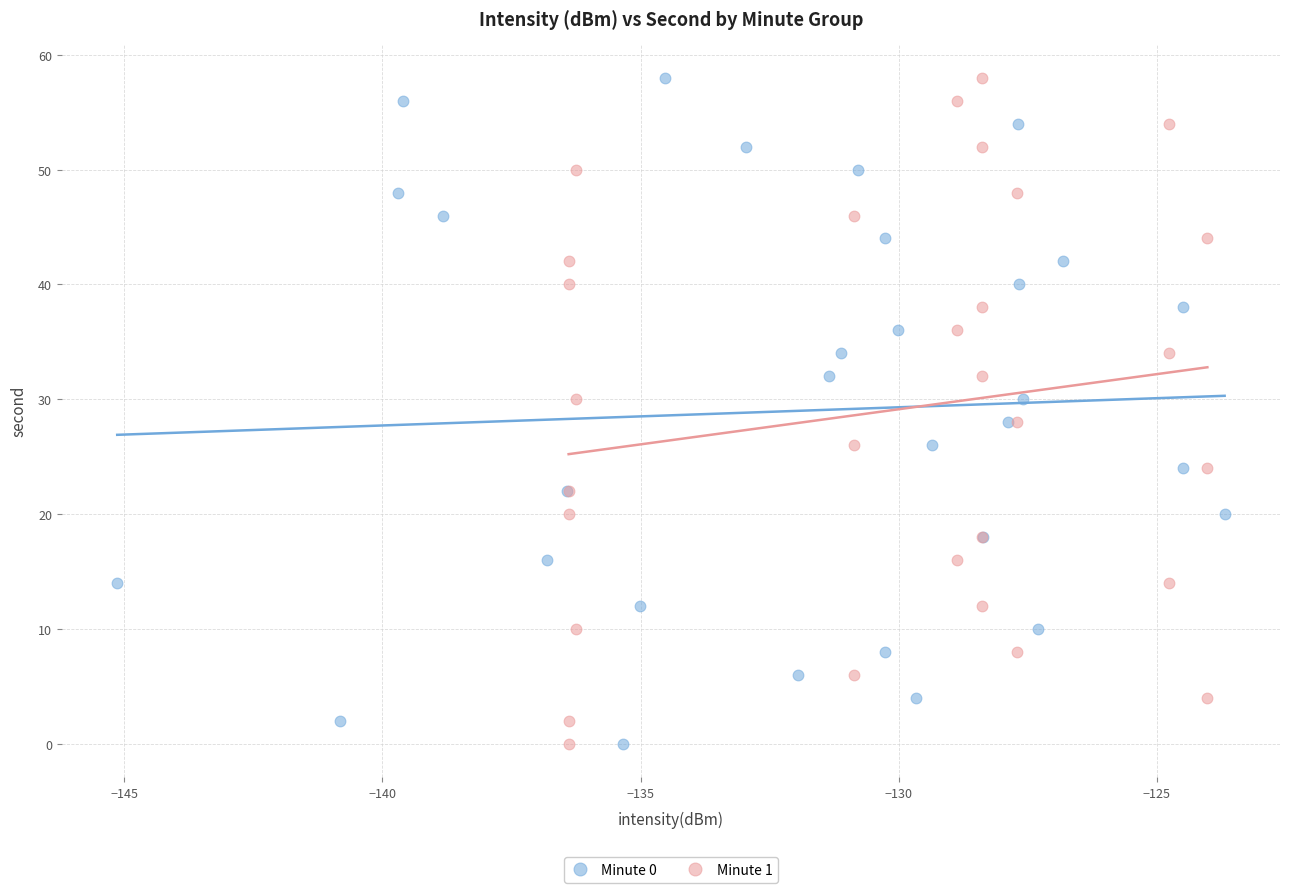

What are all the series names shown in the legend?

Minute 0, Minute 1